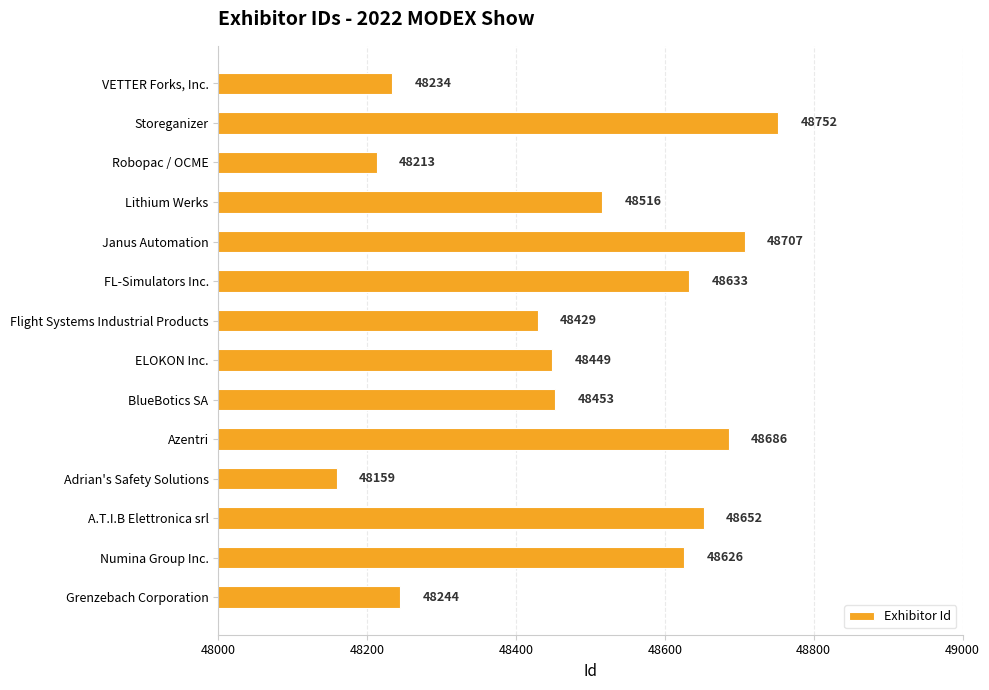

What is the average value?

48482